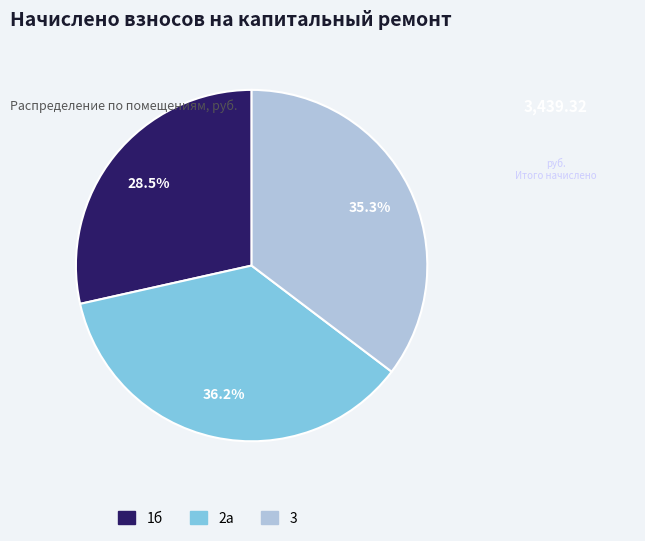

Does 2а represent more than half of the total?

No